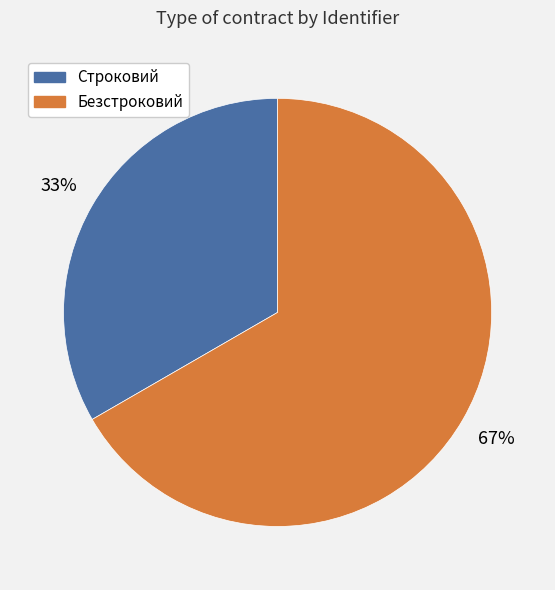

True or false: Безстроковий accounts for 81% of the total.

False